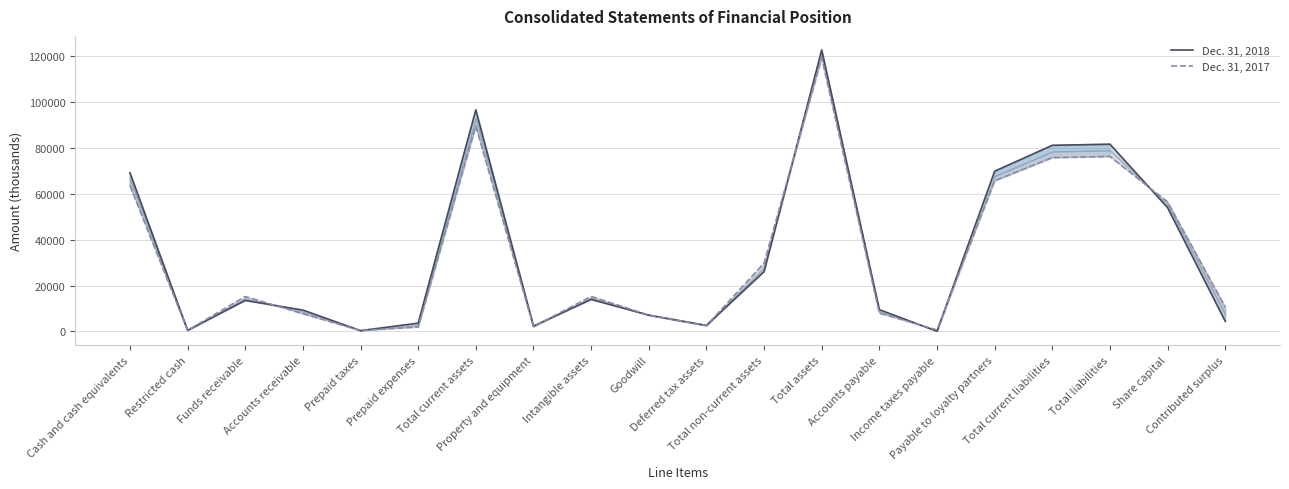

How many data points does each series have?

20